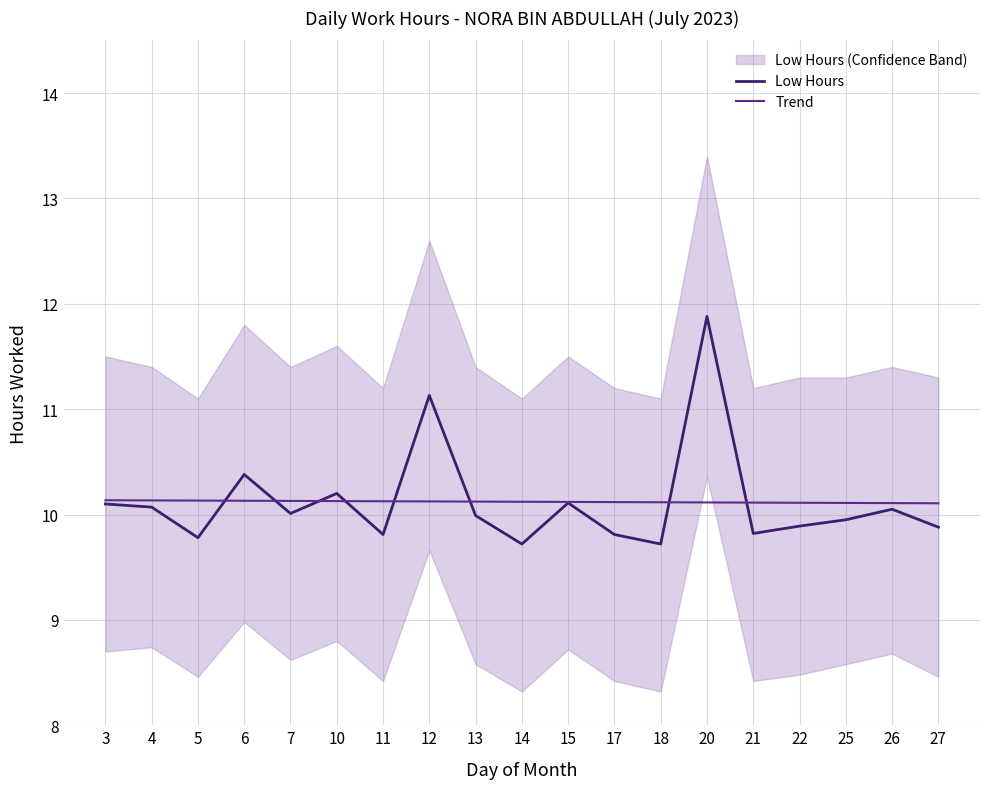

After their last crossing, which series has the higher values: Low Hours or Trend?

Trend